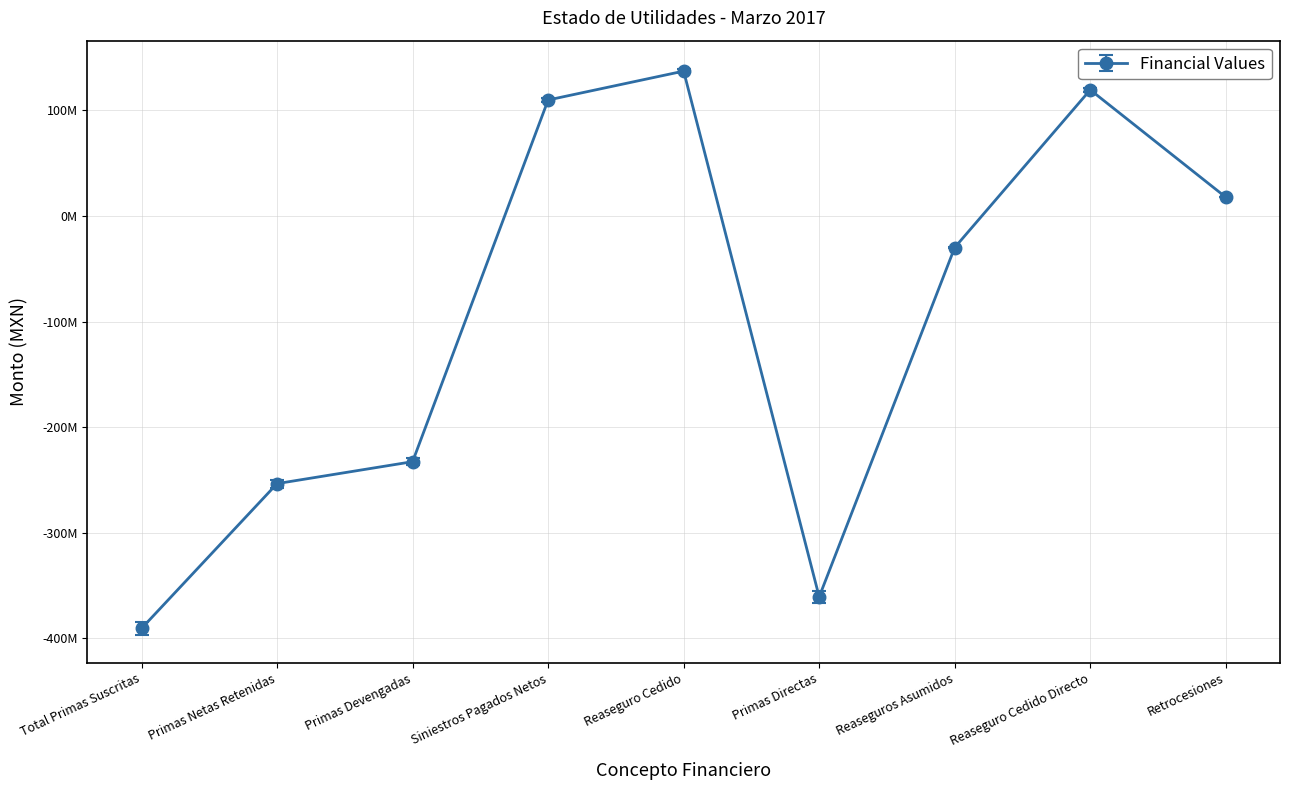

True or false: the data shows 137146340.3 at Reaseguro Cedido.

True